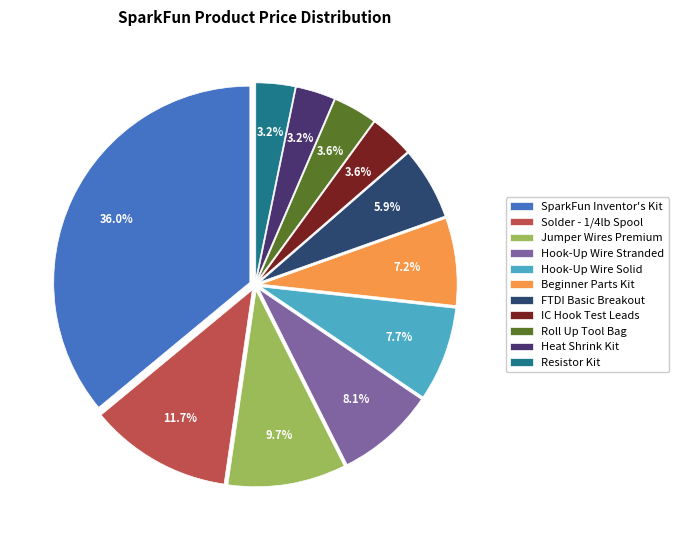

To the nearest percent, what portion does Heat Shrink Kit represent?

3%